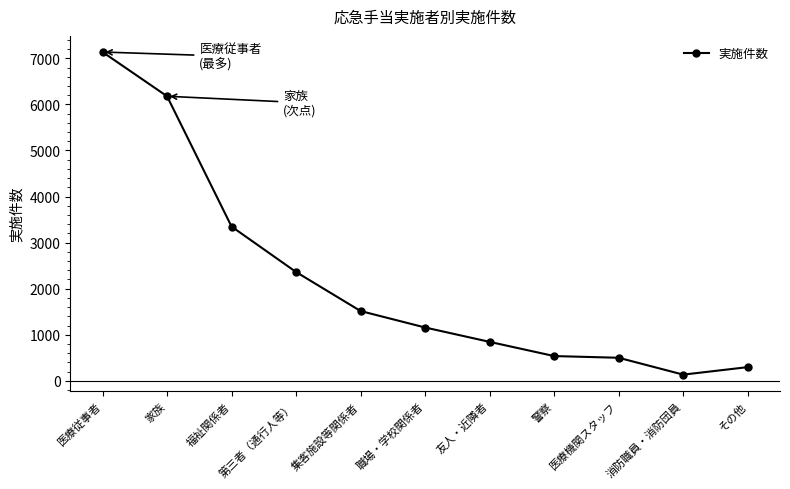

What is the average value?

2182